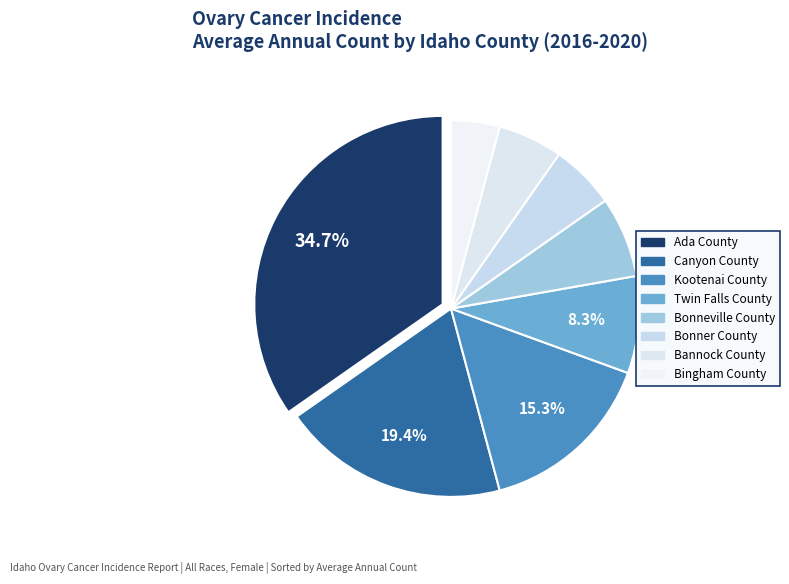

Count the number of slices in the pie.

8